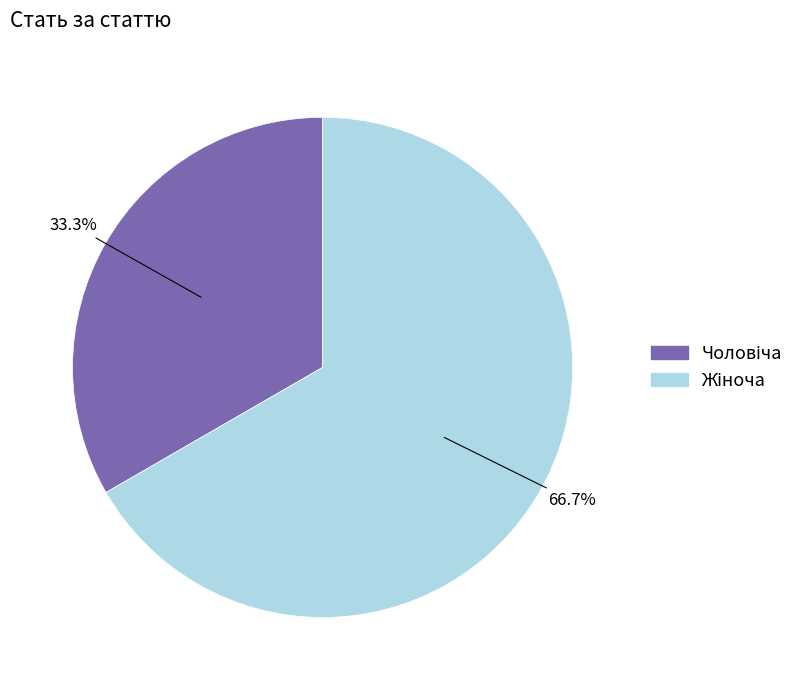

What is the change in value from Чоловіча to Жіноча?

+1